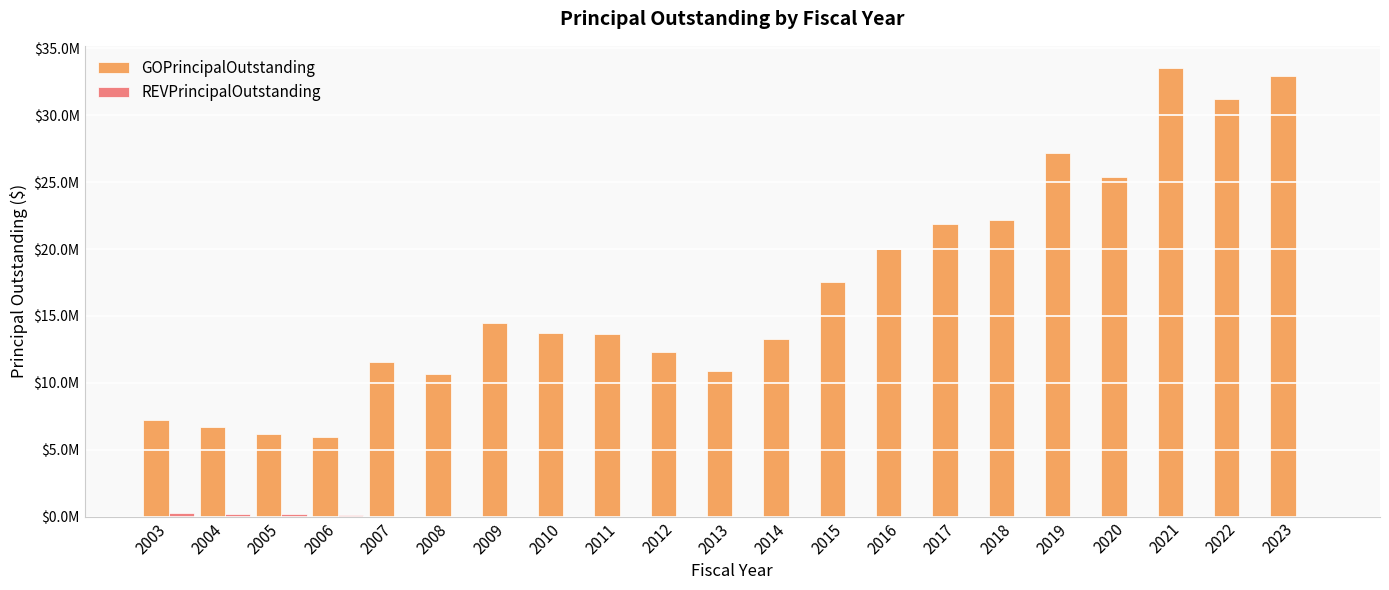

At which label is REVPrincipalOutstanding closest to 145000?

2005